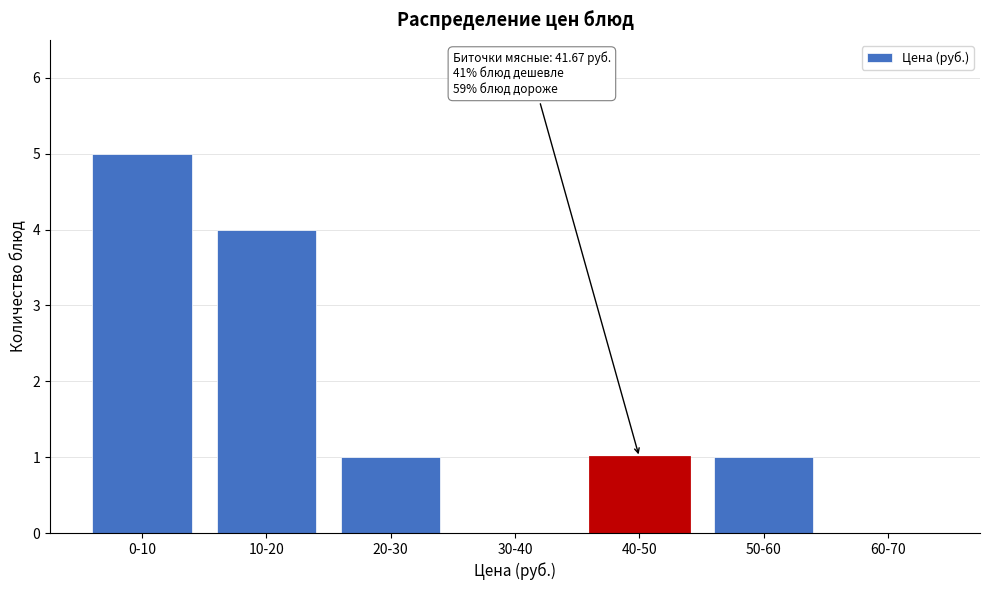

Reading left to right, extract all data points from this chart.

0-10=5	10-20=4	20-30=1	30-40=0	40-50=1	50-60=1	60-70=0